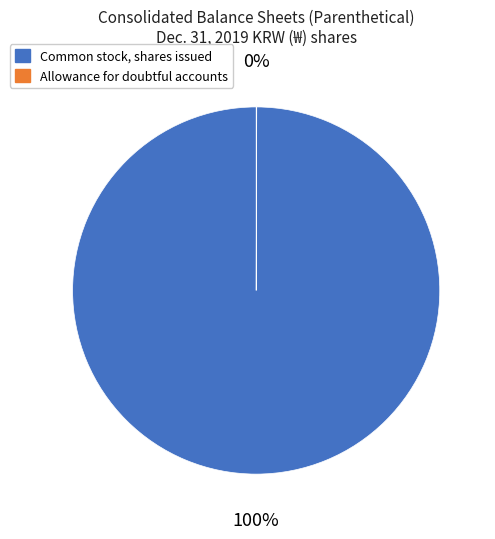

Does any single category account for the majority?

Yes